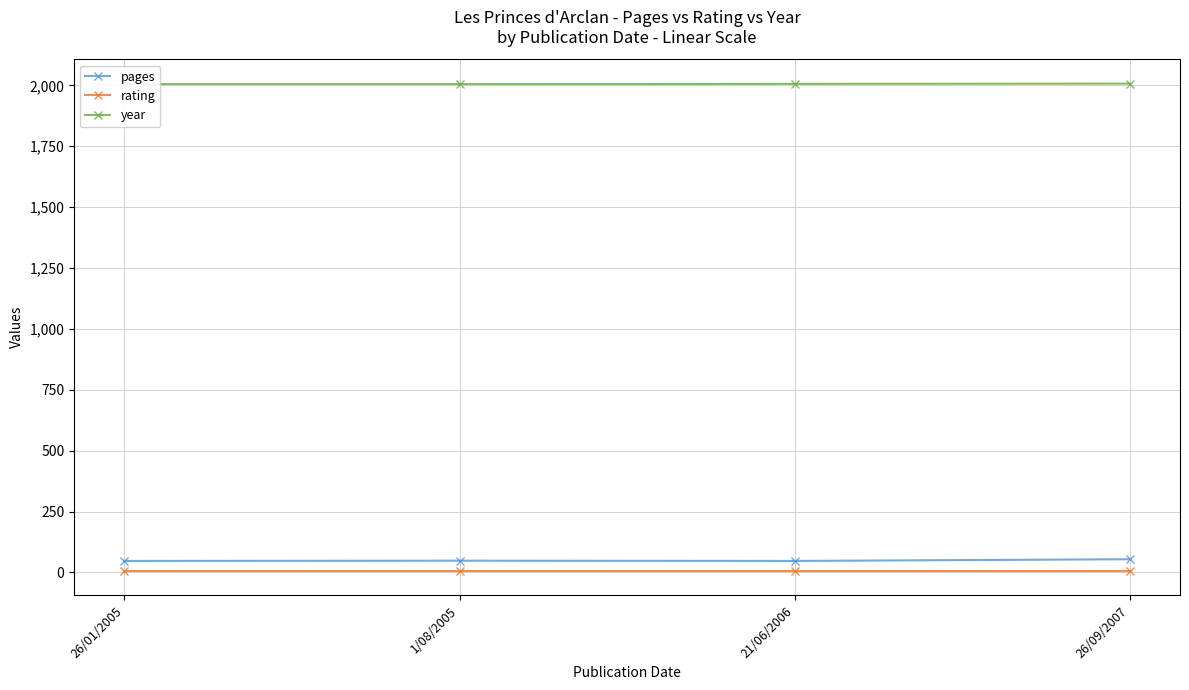

Where does the pages series first go above 48?

26/09/2007